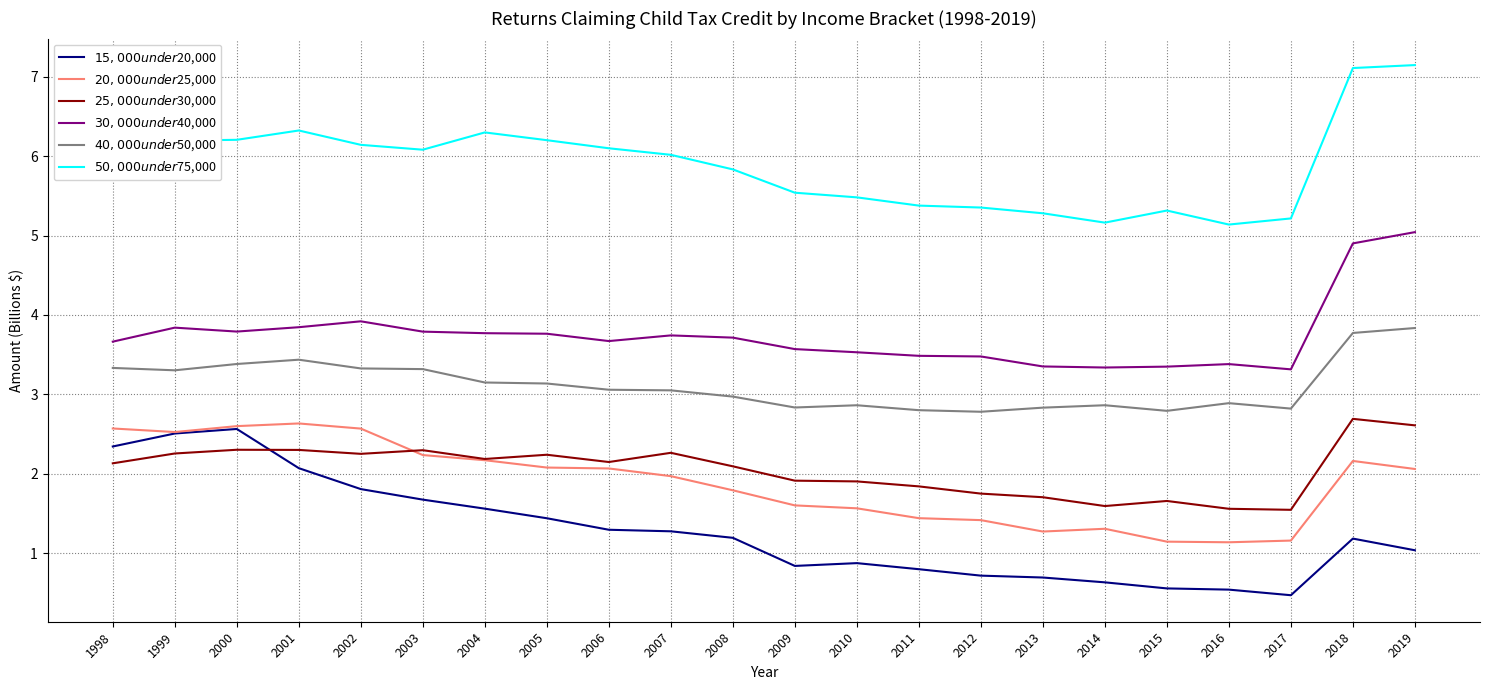

What is the smallest value displayed?

0.5